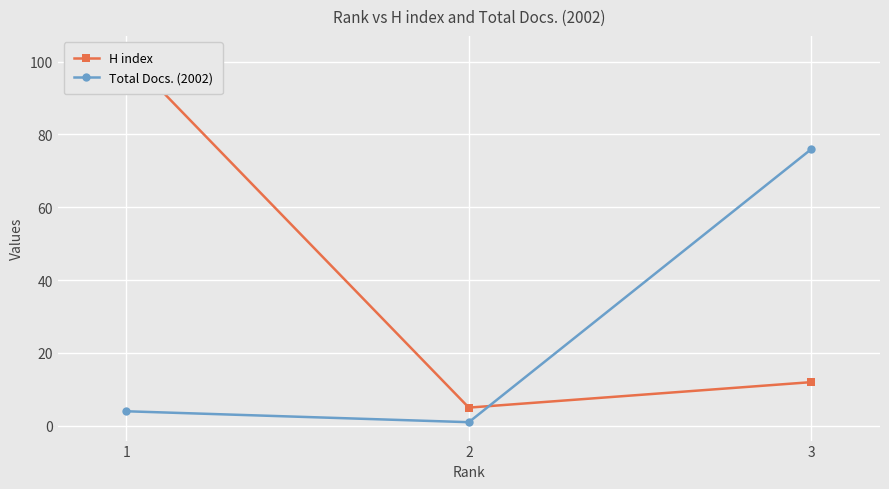

How many lines are shown in the chart?

2